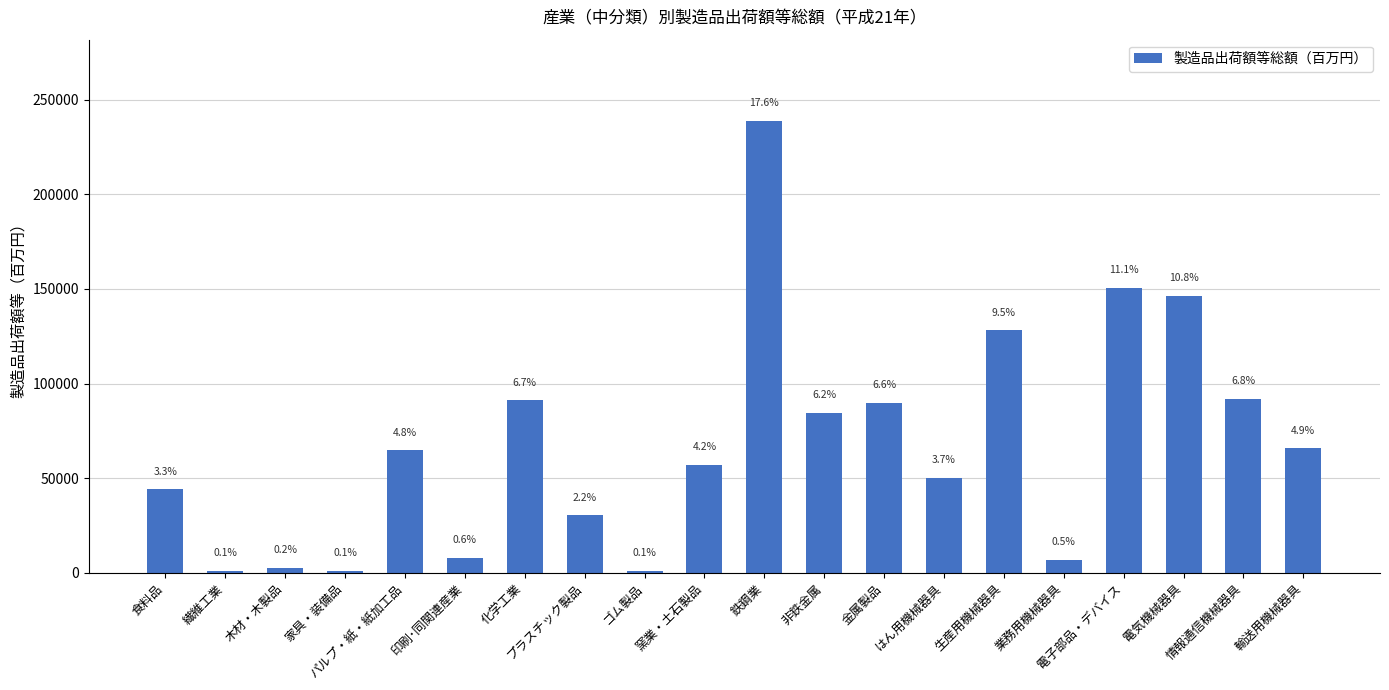

What is the minimum value shown in the chart?

839